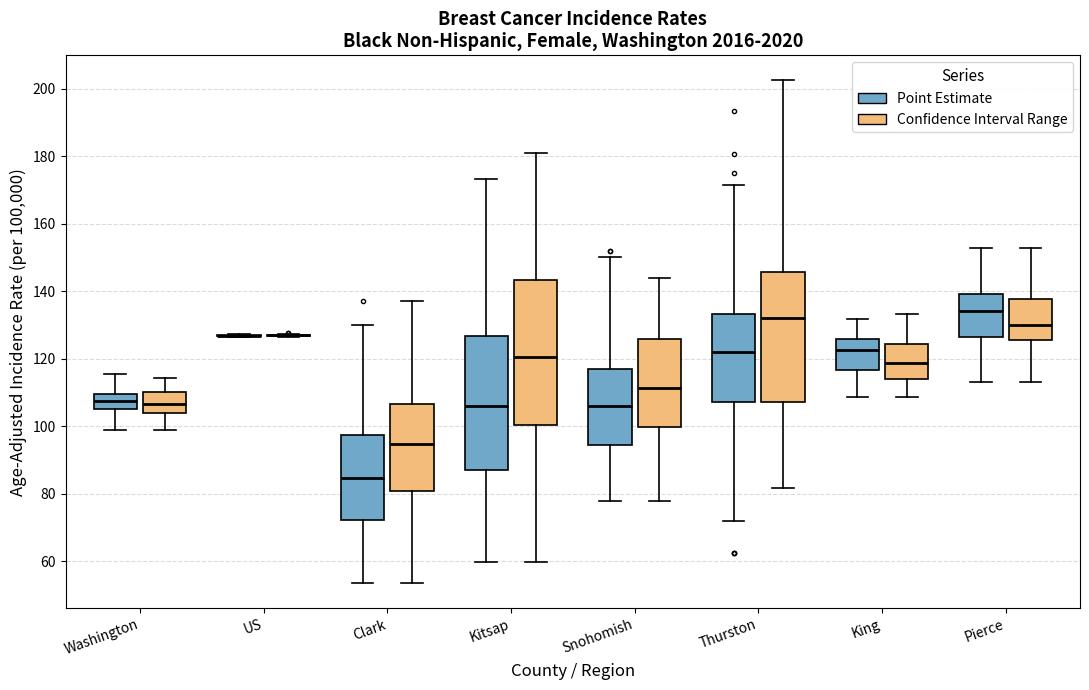

Reading left to right, transcribe this box plot: for each box, give where its median line is, the range the box spans, and where its two whiskers end, as read against the y-axis. The values are not printed on the chart, so give them approximately, as read against the axis.

Washington (Point Estimate): median 108, box 106 to 110, whiskers 98 to 116
Washington (Confidence Interval Range): median 106, box 104 to 110, whiskers 98 to 114
US (Point Estimate): box collapsed to a line at 126, whiskers 126 to 128
US (Confidence Interval Range): box collapsed to a line at 126, whiskers 126 to 128
Clark (Point Estimate): median 84, box 72 to 98, whiskers 54 to 130
Clark (Confidence Interval Range): median 94, box 80 to 106, whiskers 54 to 138
Kitsap (Point Estimate): median 106, box 88 to 126, whiskers 60 to 174
Kitsap (Confidence Interval Range): median 120, box 100 to 144, whiskers 60 to 182
Snohomish (Point Estimate): median 106, box 94 to 116, whiskers 78 to 150
Snohomish (Confidence Interval Range): median 112, box 100 to 126, whiskers 78 to 144
Thurston (Point Estimate): median 122, box 108 to 134, whiskers 72 to 172
Thurston (Confidence Interval Range): median 132, box 108 to 146, whiskers 82 to 202
King (Point Estimate): median 122, box 116 to 126, whiskers 108 to 132
King (Confidence Interval Range): median 118, box 114 to 124, whiskers 108 to 134
Pierce (Point Estimate): median 134, box 126 to 140, whiskers 114 to 152
Pierce (Confidence Interval Range): median 130, box 126 to 138, whiskers 114 to 152